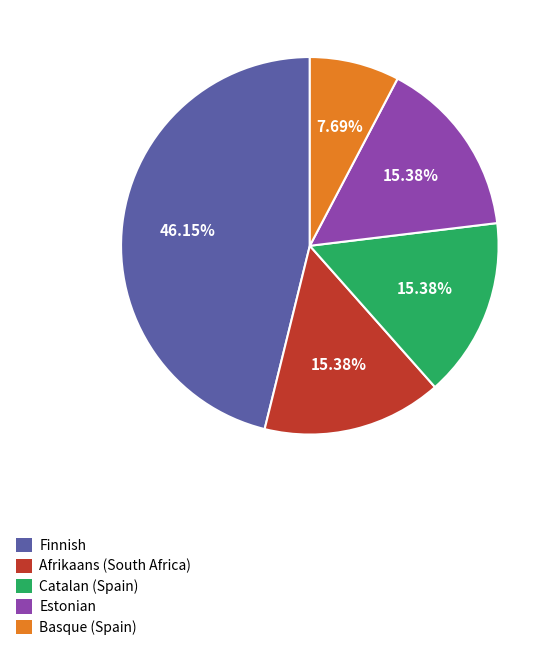

Which slice is the largest?

Finnish